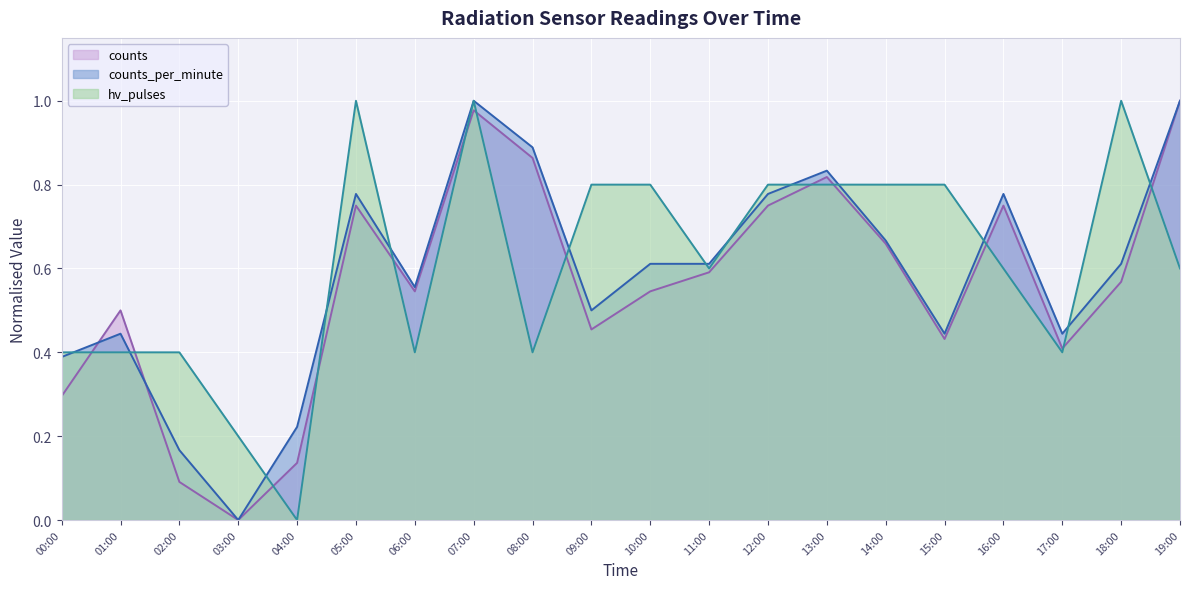

How many counts_per_minute values are between 0 and 1?

20